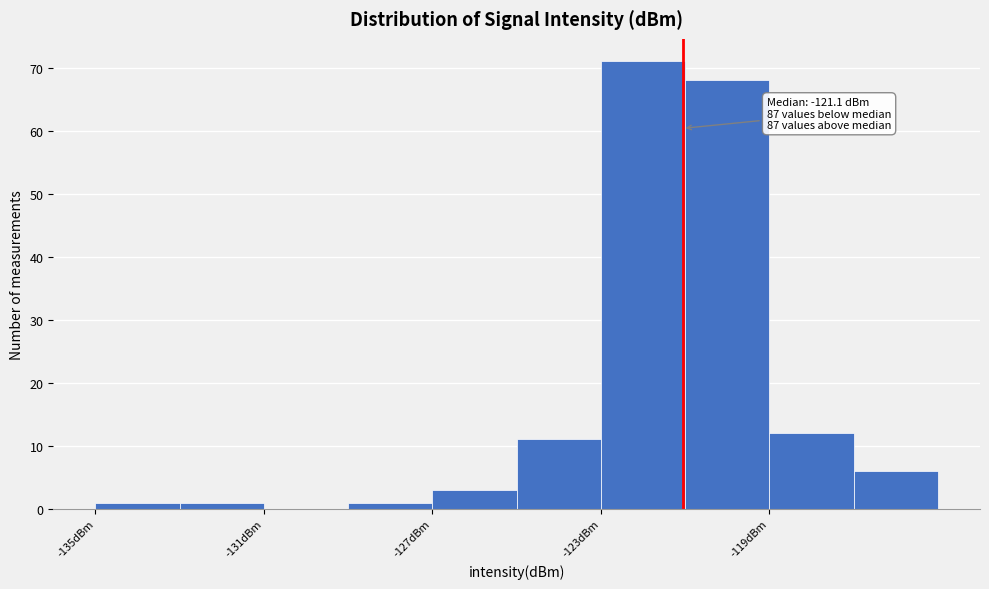

Over which range of the x-axis is the bar tallest?

-123 to -121